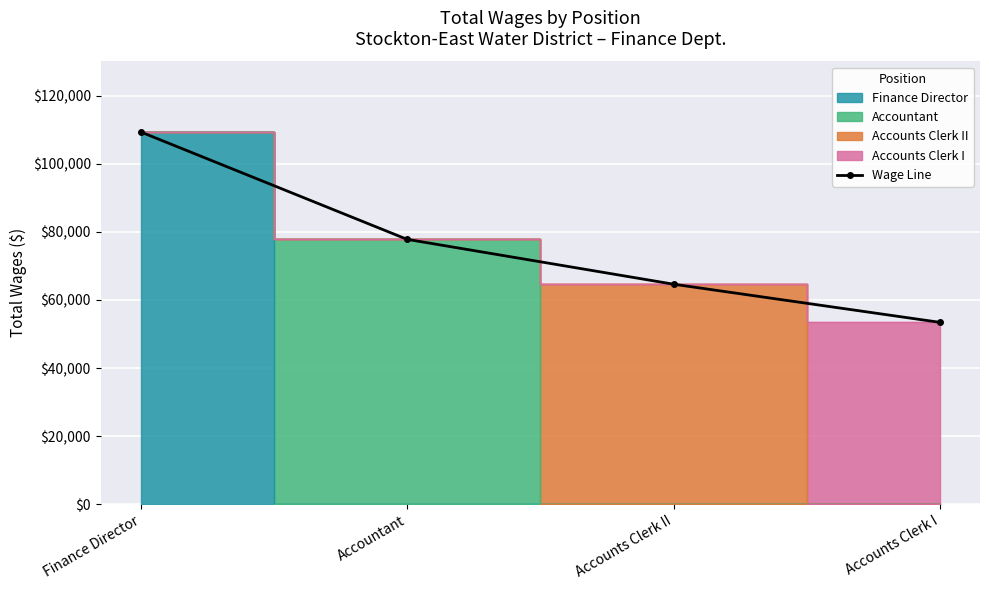

Reading left to right, what are all the values shown in this chart?

Finance Director=109329	Accountant=77793	Accounts Clerk II=64626	Accounts Clerk I=53426